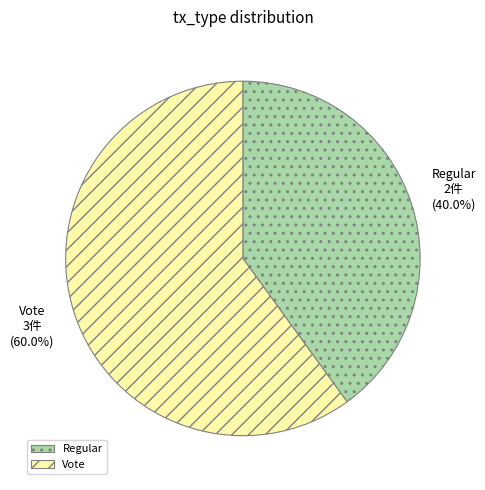

Is the sum of Vote and Regular greater than half?

Yes